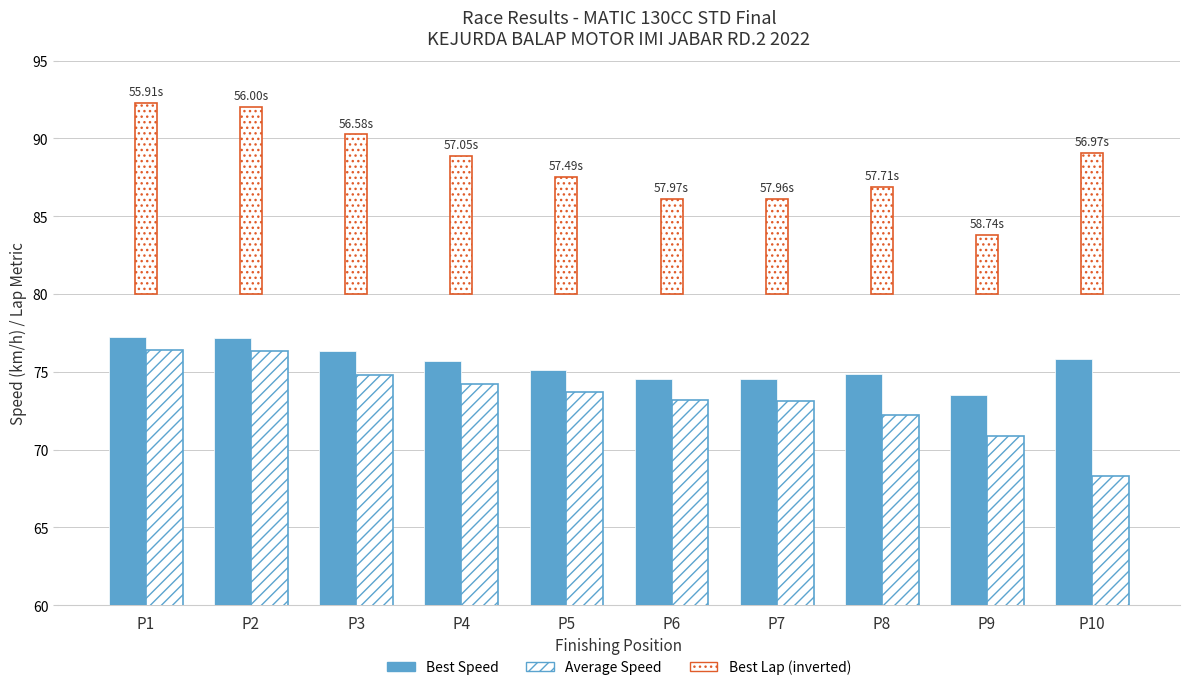

How many groups of bars are there?

10